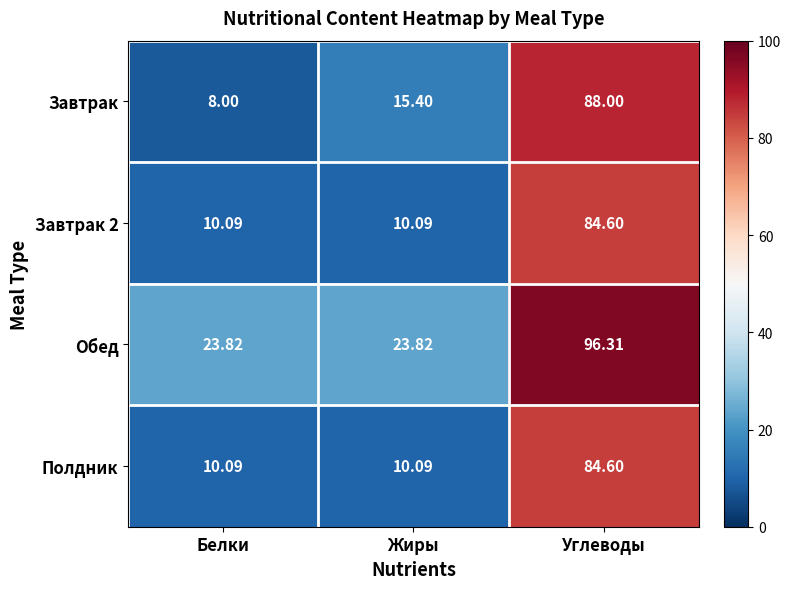

List the labels in order of Завтрак value, largest first.

Углеводы, Жиры, Белки